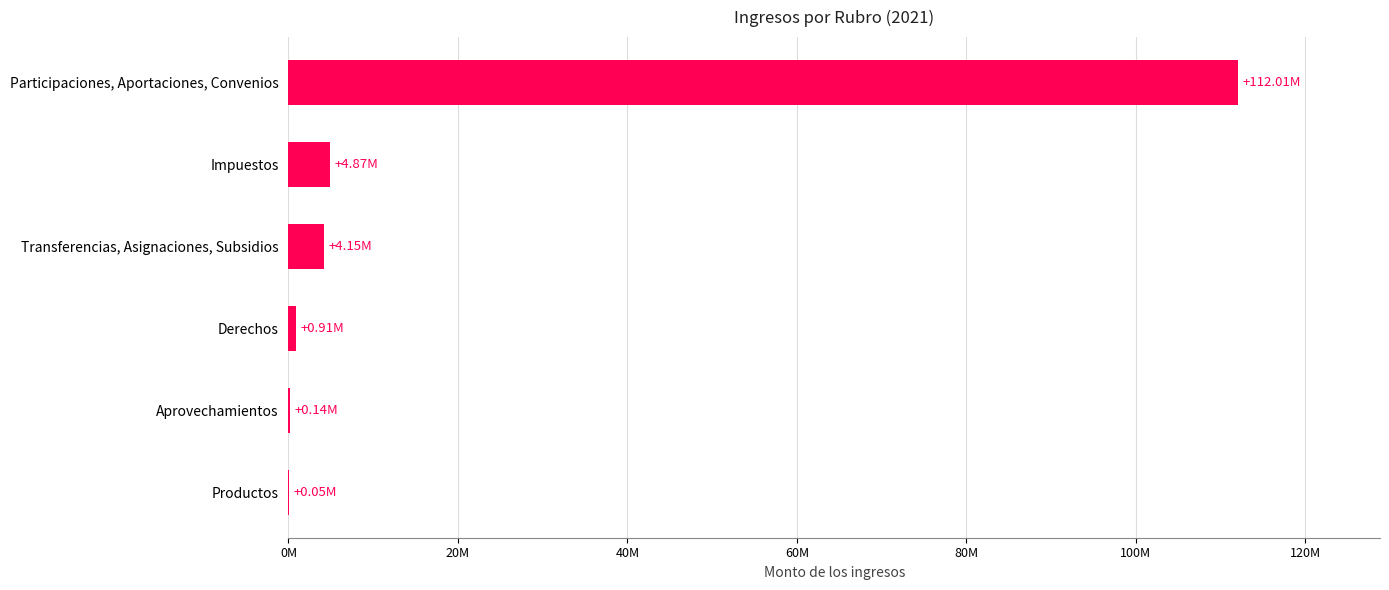

Are the bars grouped side by side (vs. stacked)?

No